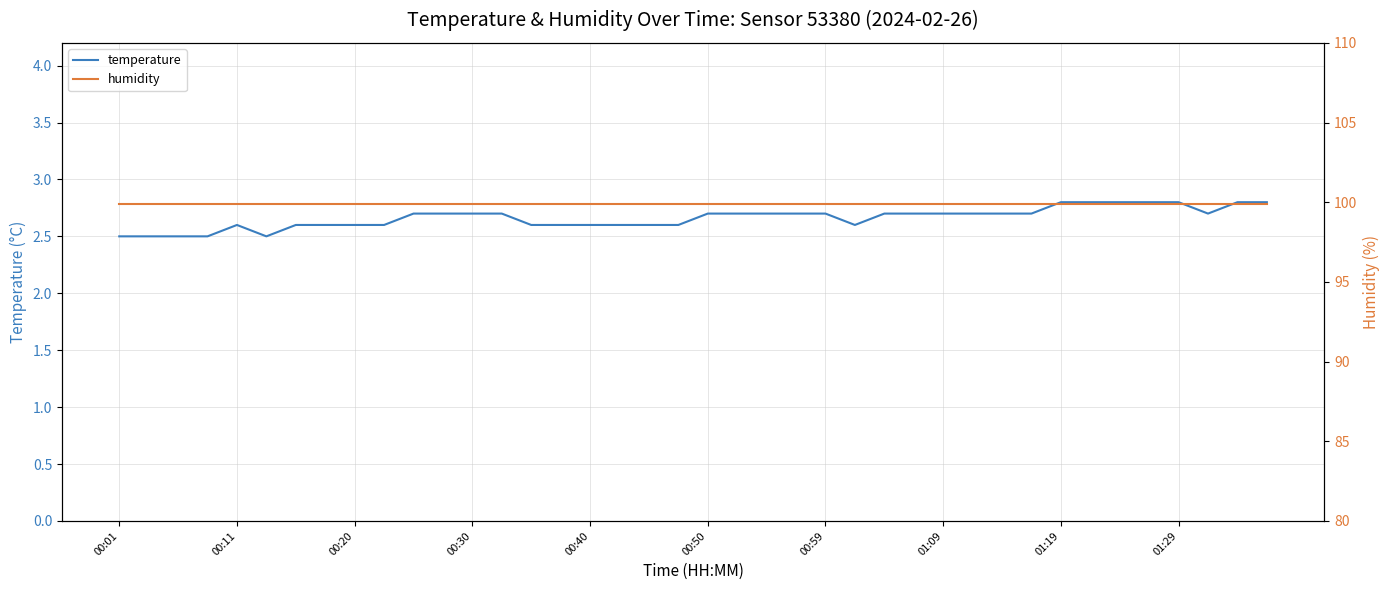

What is the sum of all humidity values?

3996.0